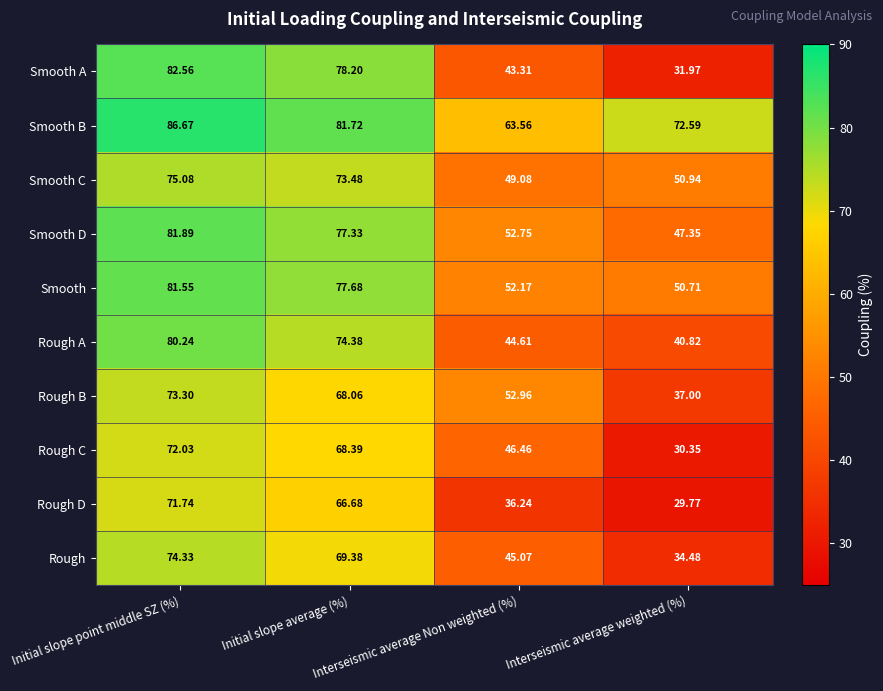

Where is Smooth nearest to the value 66?

Initial slope average (%)